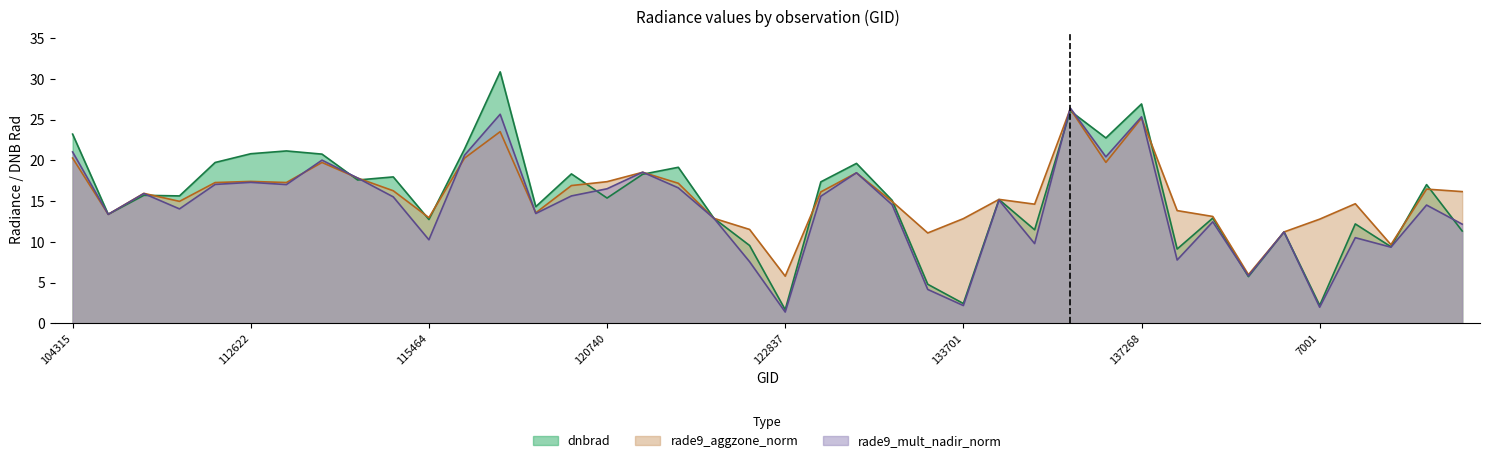

At which label does rade9_aggzone_norm reach its minimum?

122837